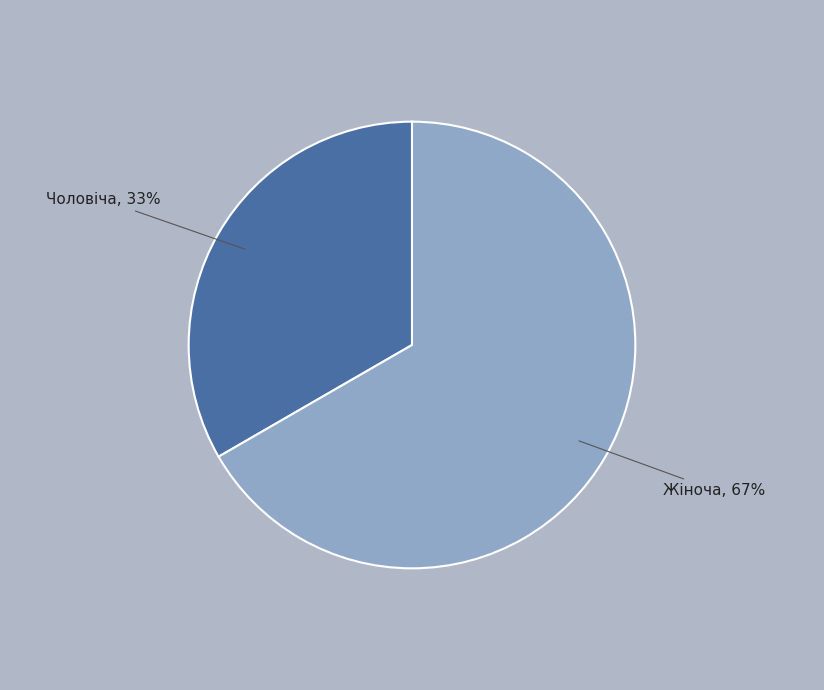

To the nearest percent, what is the average slice percentage?

50%